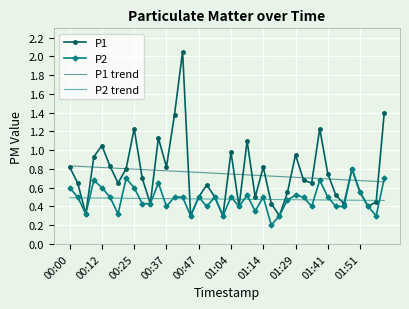

Which series has the largest range (max minus min)?

P1